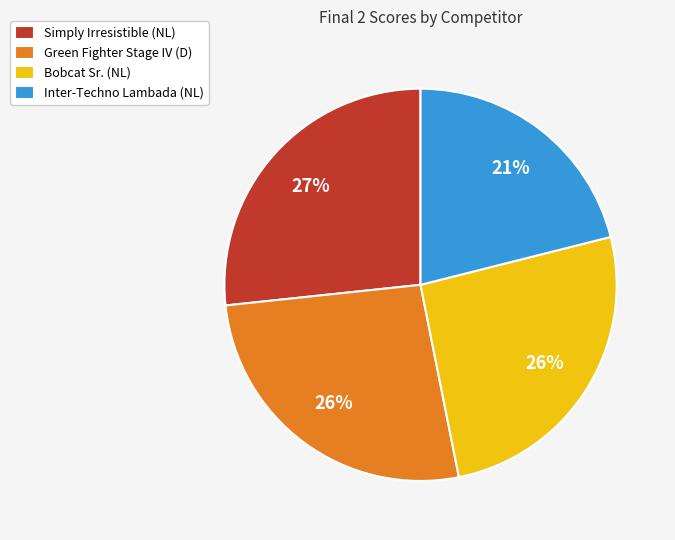

To the nearest percent, what percentage of the pie is Simply Irresistible (NL)?

27%